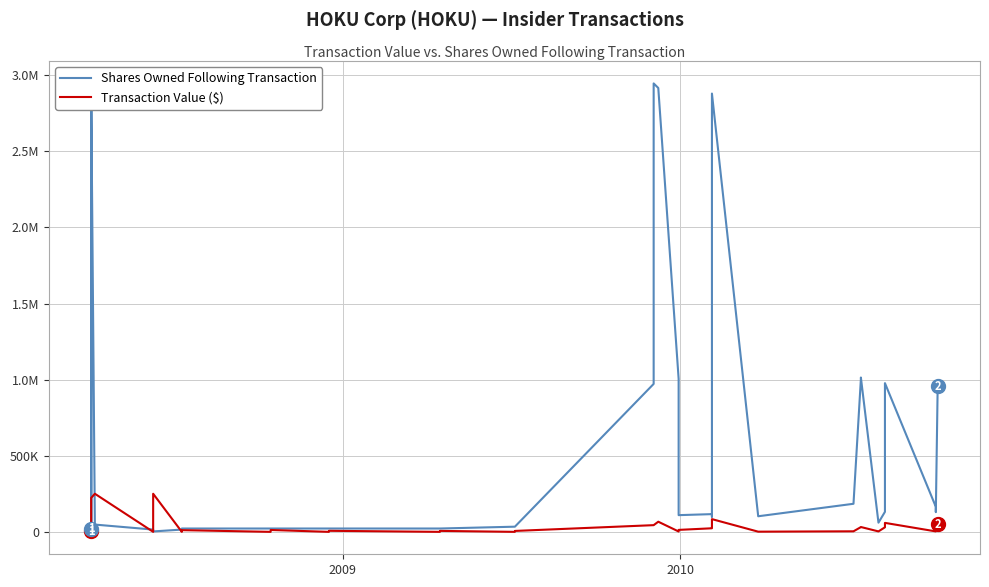

What is the value of the Transaction Value ($) point at the 14th from the left?

188